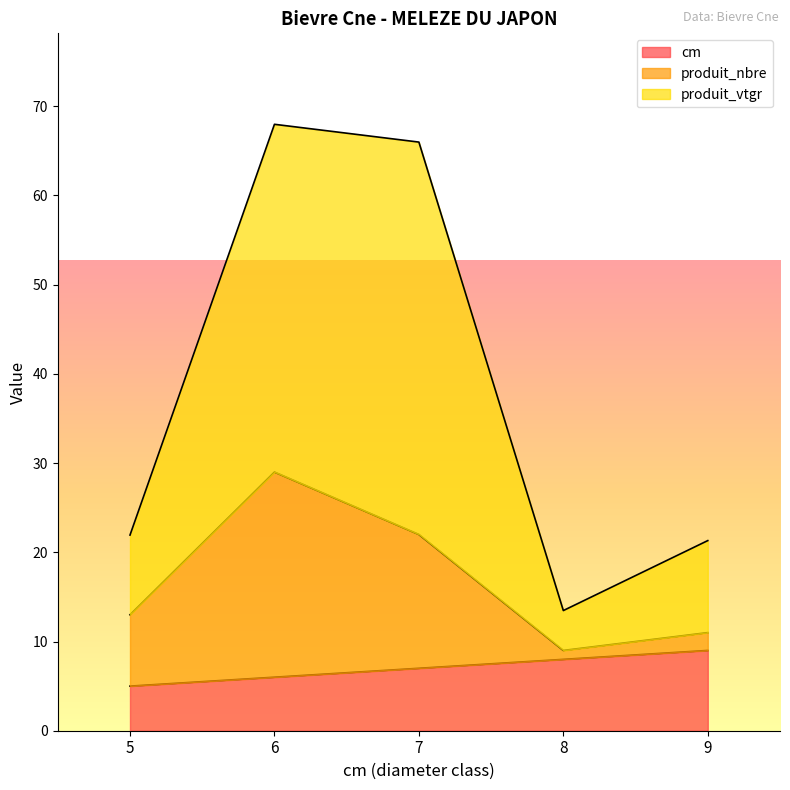

True or false: cm has more than 1 points higher than both neighbors.

False